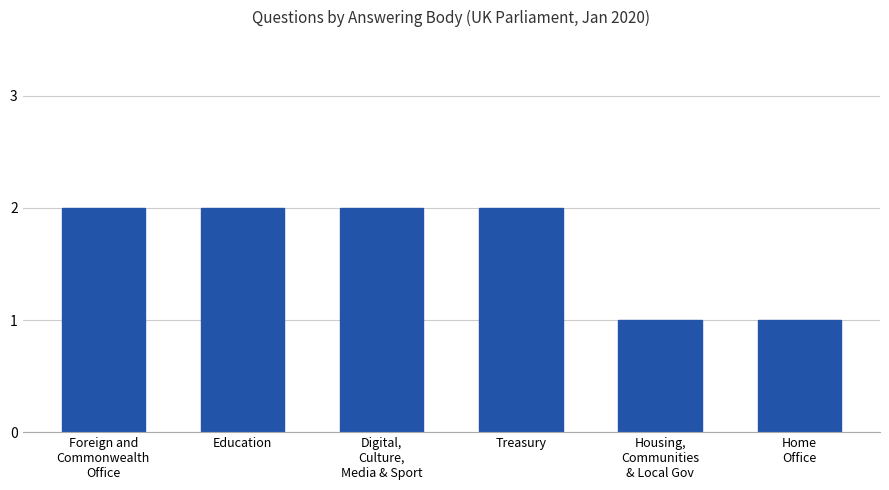

What position from the right is Foreign and
Commonwealth
Office?

6